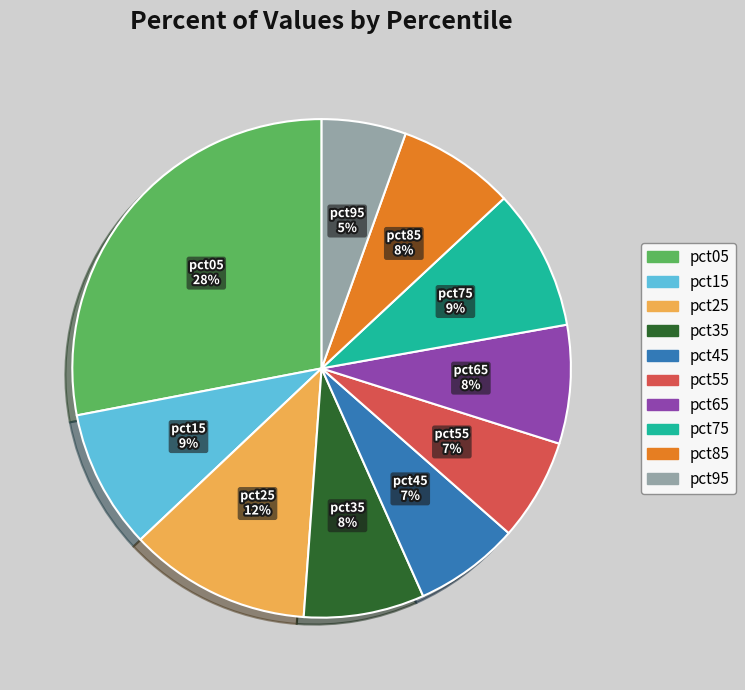

How many segments does this pie chart have?

10